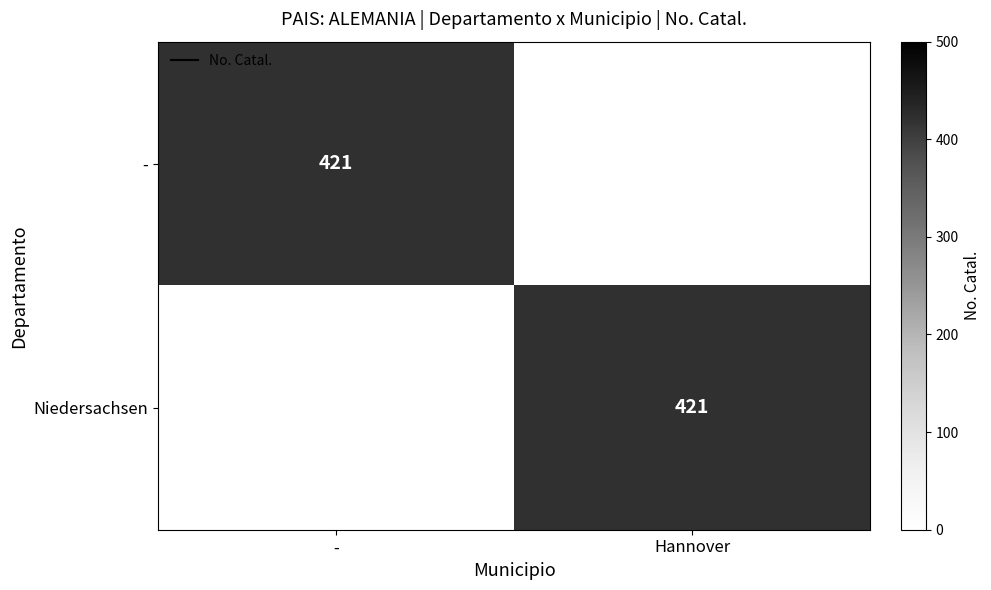

Where is - nearest to the value 421?

-